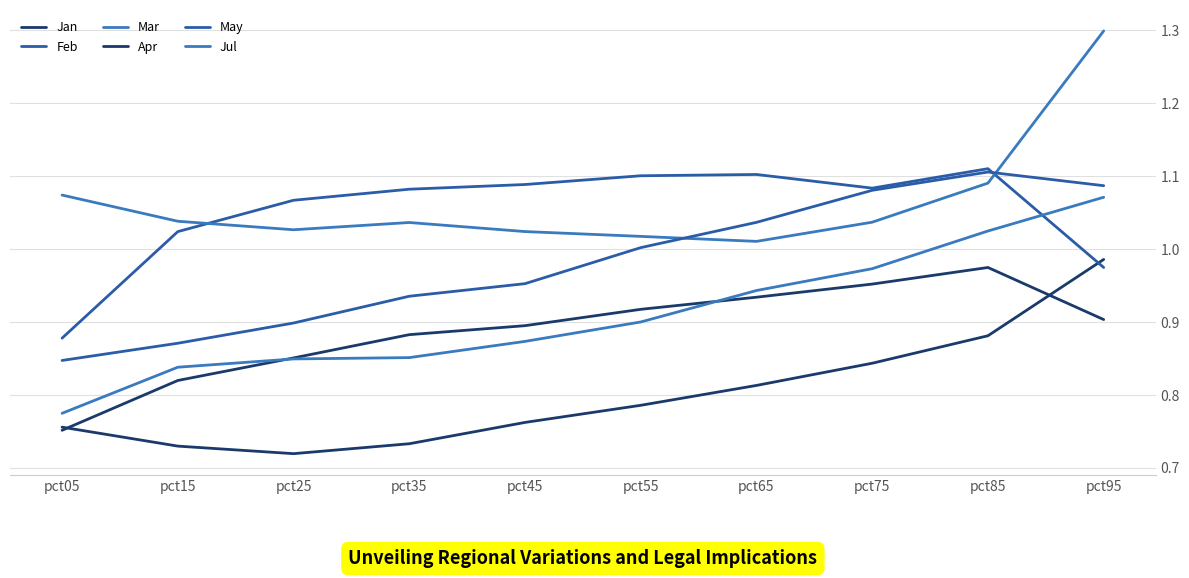

Does the chart display data point markers on the line(s)?

No